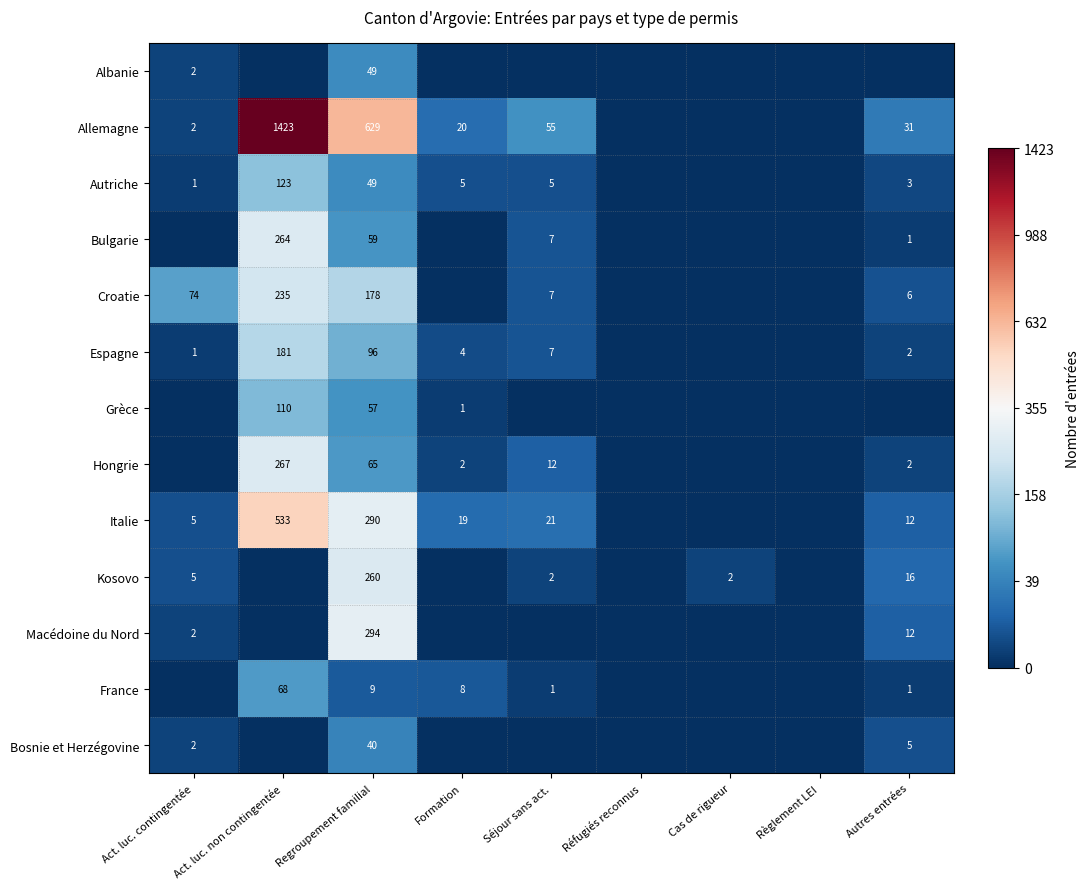

The Allemagne series shows 2 at Act. luc. contingentée. True or false?

True